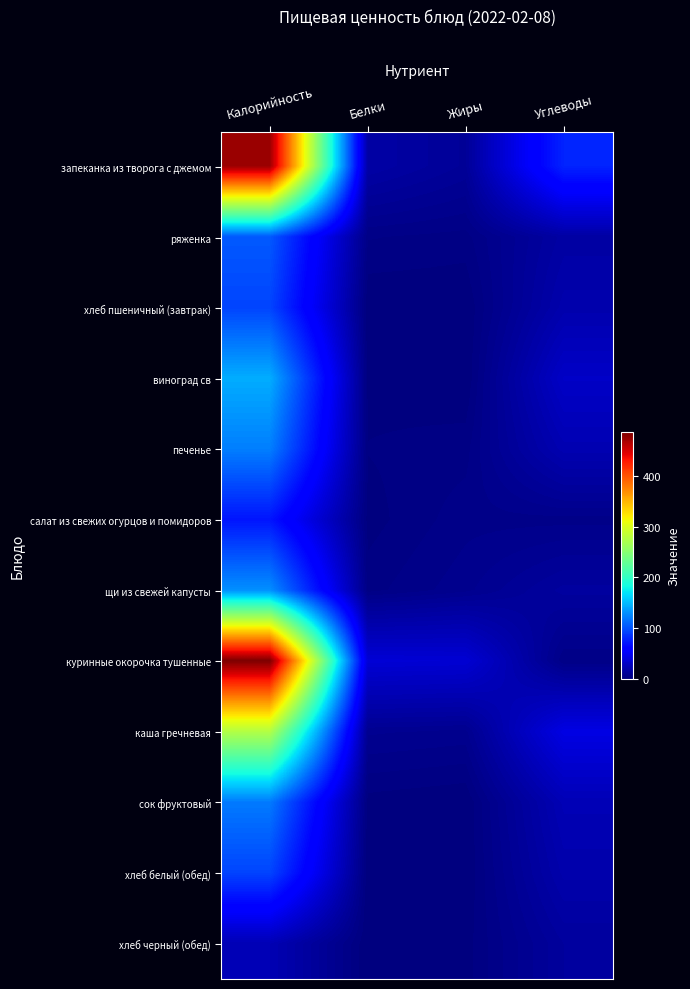

Which series has the largest total across all categories?

запеканка из творога с джемом